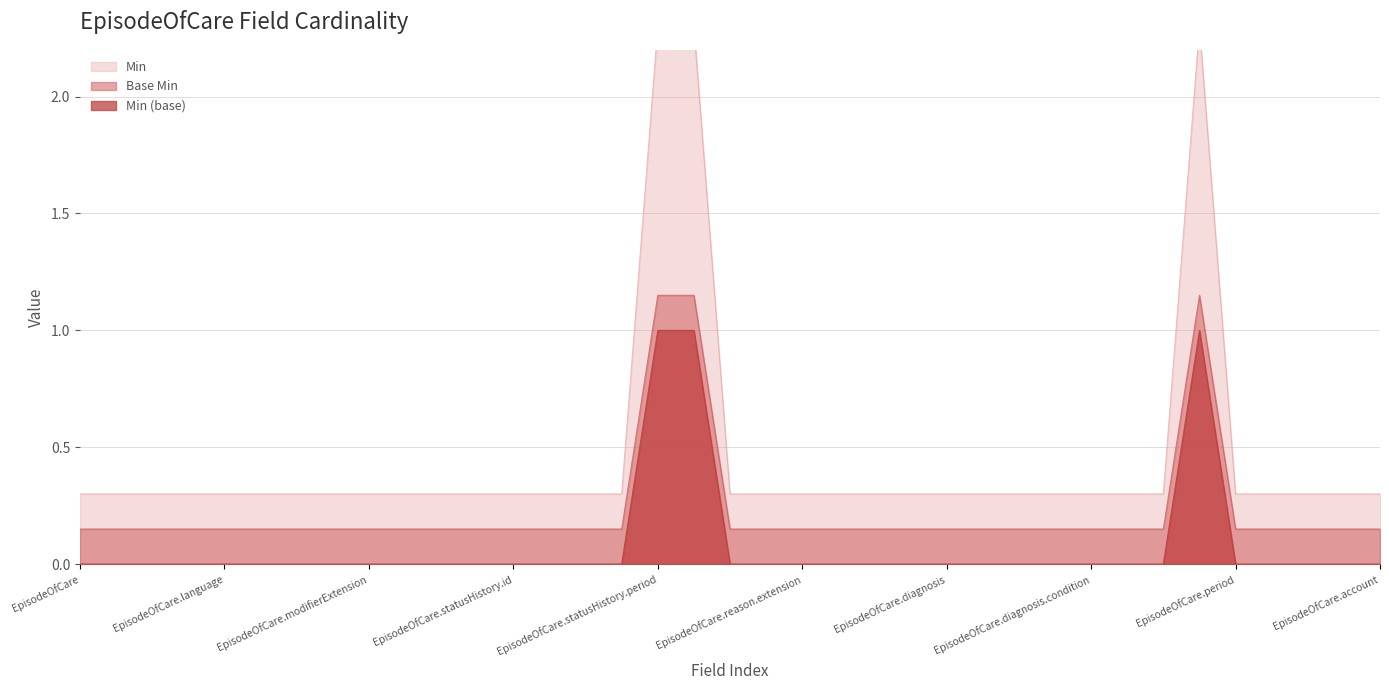

True or false: Min (base) and Base Min cross at least once.

False